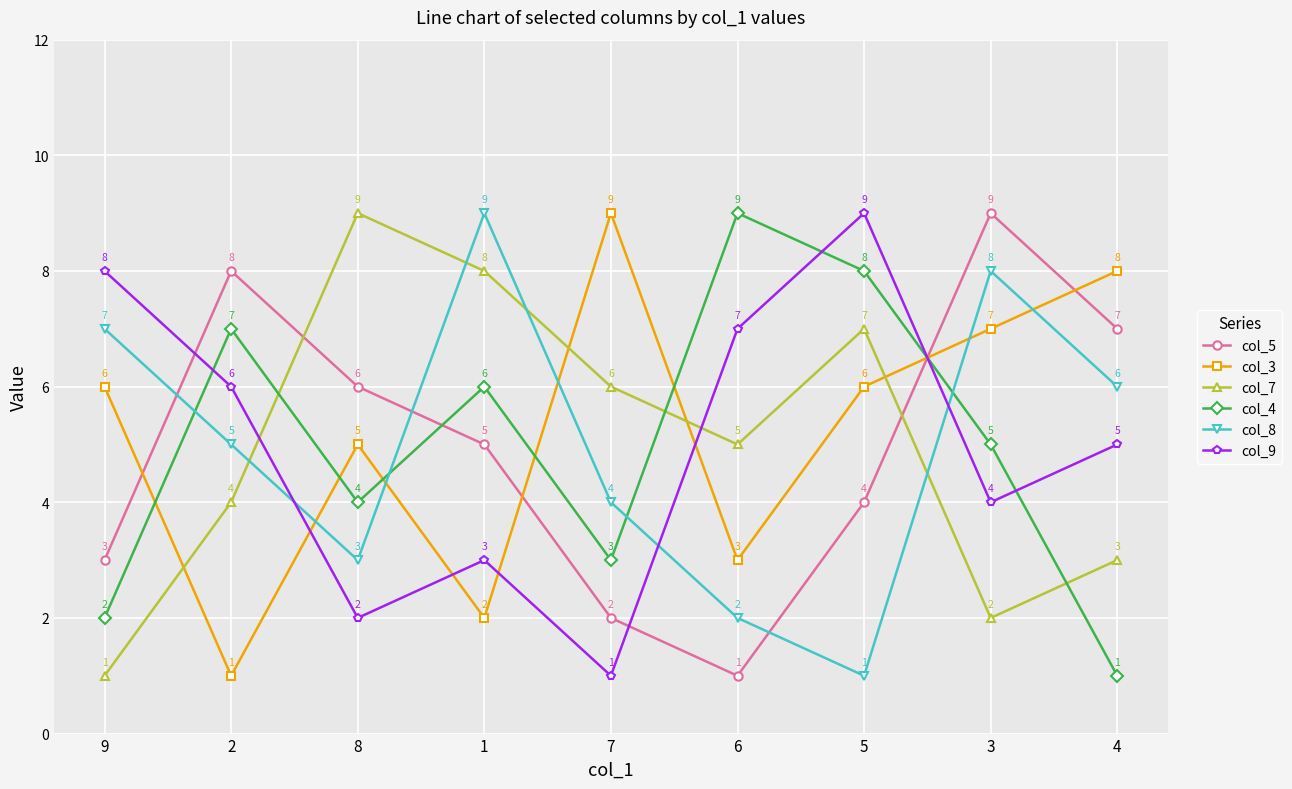

Which series has the largest total across all categories?

col_3